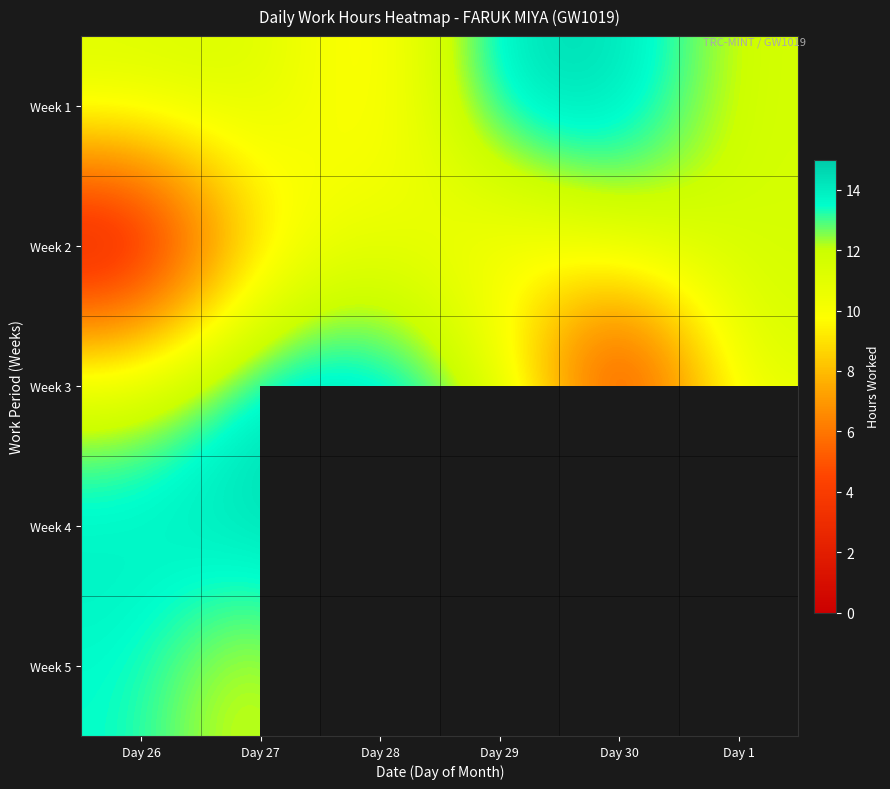

What is the total value across all series at Day 27?

60.6